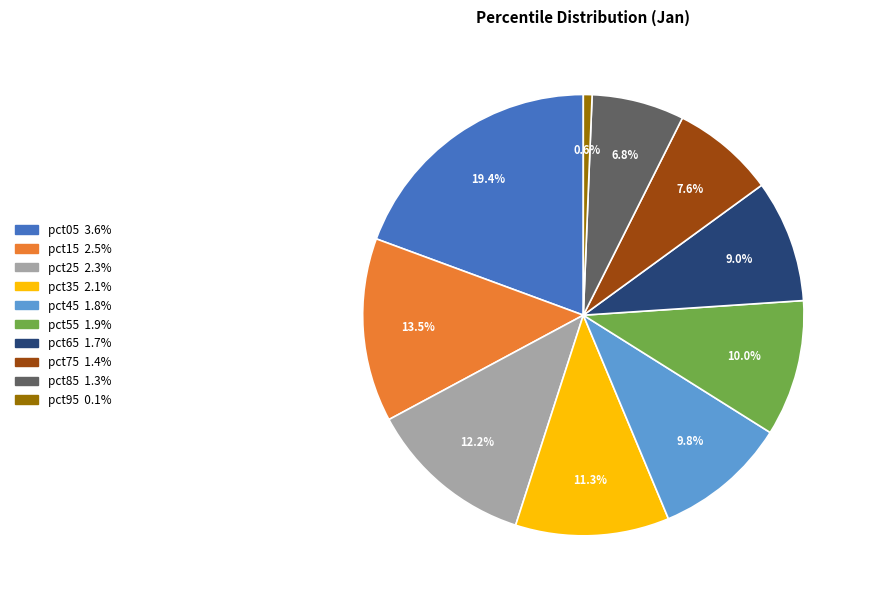

To the nearest percent, what is the average slice percentage?

10%